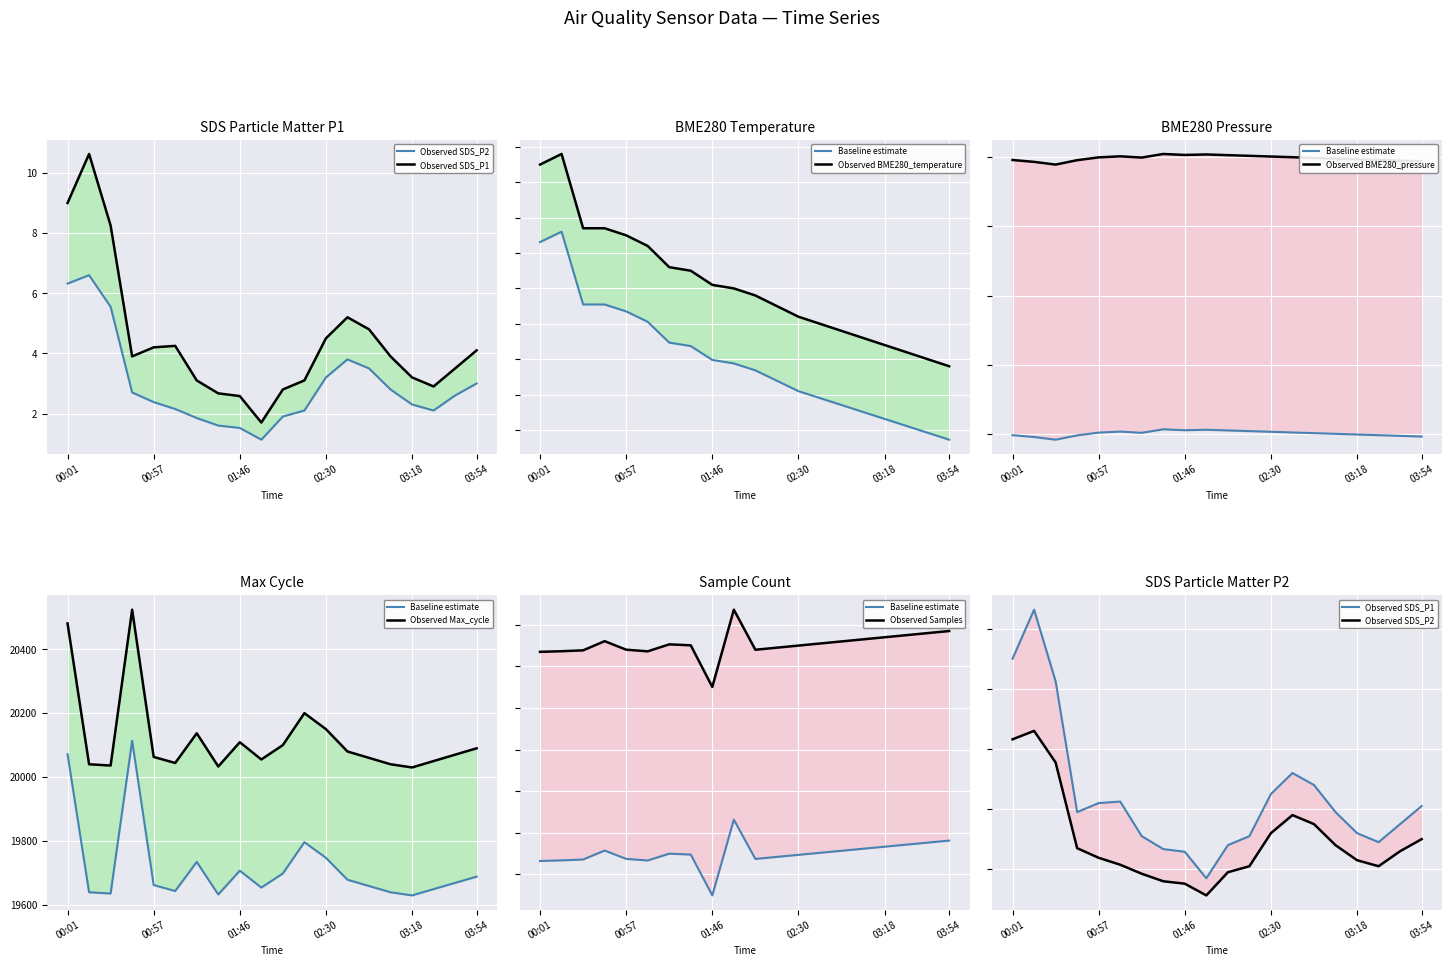

Reading left to right, extract all data points from this chart.

SDS_P1: 00:01=9.0	00:14=10.6	00:29=8.2	00:44=3.9	00:57=4.2	01:09=4.2	01:21=3.1	01:33=2.7	01:46=2.6	01:54=1.7	02:06=2.8	02:18=3.1	02:30=4.5	02:42=5.2	02:54=4.8	03:06=3.9	03:18=3.2	03:30=2.9	03:42=3.5	03:54=4.1
SDS_P2: 00:01=6.3	00:14=6.6	00:29=5.5	00:44=2.7	00:57=2.4	01:09=2.1	01:21=1.9	01:33=1.6	01:46=1.5	01:54=1.1	02:06=1.9	02:18=2.1	02:30=3.2	02:42=3.8	02:54=3.5	03:06=2.8	03:18=2.3	03:30=2.1	03:42=2.6	03:54=3.0
BME280_temperature: 00:01=10.7	00:14=10.8	00:29=10.6	00:44=10.6	00:57=10.5	01:09=10.5	01:21=10.4	01:33=10.4	01:46=10.4	01:54=10.4	02:06=10.4	02:18=10.3	02:30=10.3	02:42=10.3	02:54=10.3	03:06=10.3	03:18=10.2	03:30=10.2	03:42=10.2	03:54=10.2
BME280_pressure: 00:01=97490.4	00:14=97477.1	00:29=97457.8	00:44=97489.0	00:57=97509.0	01:09=97516.3	01:21=97507.5	01:33=97533.1	01:46=97526.1	01:54=97529.7	02:06=97524.7	02:18=97519.8	02:30=97514.9	02:42=97510.0	02:54=97505.1	03:06=97500.2	03:18=97495.3	03:30=97490.4	03:42=97485.5	03:54=97480.6
Max_cycle: 00:01=20481.0	00:14=20040.0	00:29=20036.0	00:44=20524.0	00:57=20063.0	01:09=20044.0	01:21=20137.0	01:33=20033.0	01:46=20109.0	01:54=20055.0	02:06=20100.0	02:18=20200.0	02:30=20150.0	02:42=20080.0	02:54=20060.0	03:06=20040.0	03:18=20030.0	03:30=20050.0	03:42=20070.0	03:54=20090.0
Samples: 00:01=4926449.2	00:14=4926752.0	00:29=4927161.7	00:44=4931481.5	00:57=4927460.6	01:09=4926697.2	01:21=4929975.3	01:33=4929533.3	01:46=4909909.8	01:54=4946313.8	02:06=4927440.0	02:18=4928420.0	02:30=4929400.0	02:42=4930380.0	02:54=4931360.0	03:06=4932340.0	03:18=4933320.0	03:30=4934300.0	03:42=4935280.0	03:54=4936260.0